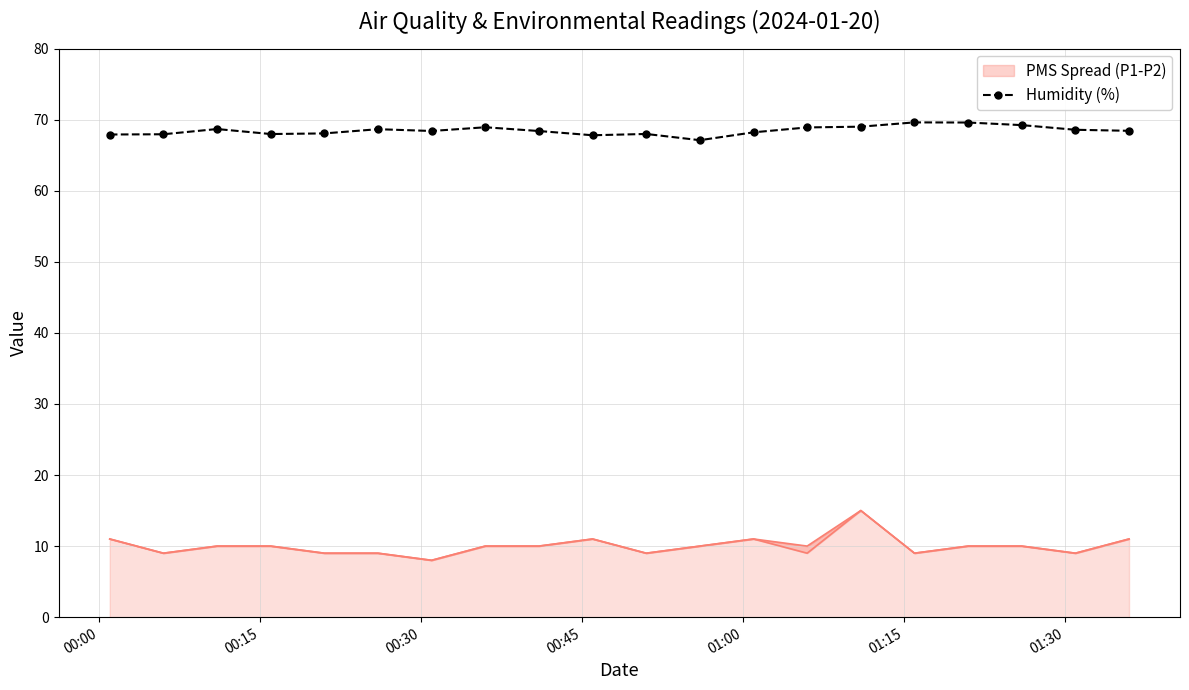

How many interior local valleys (lower than both neighbors) does the data have?

4